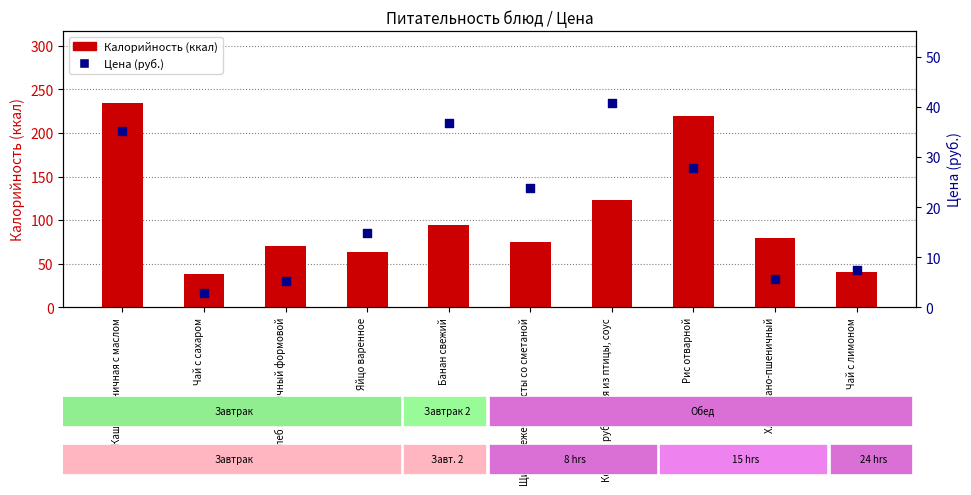

Which series contains the highest Y value?

Калорийность (ккал)